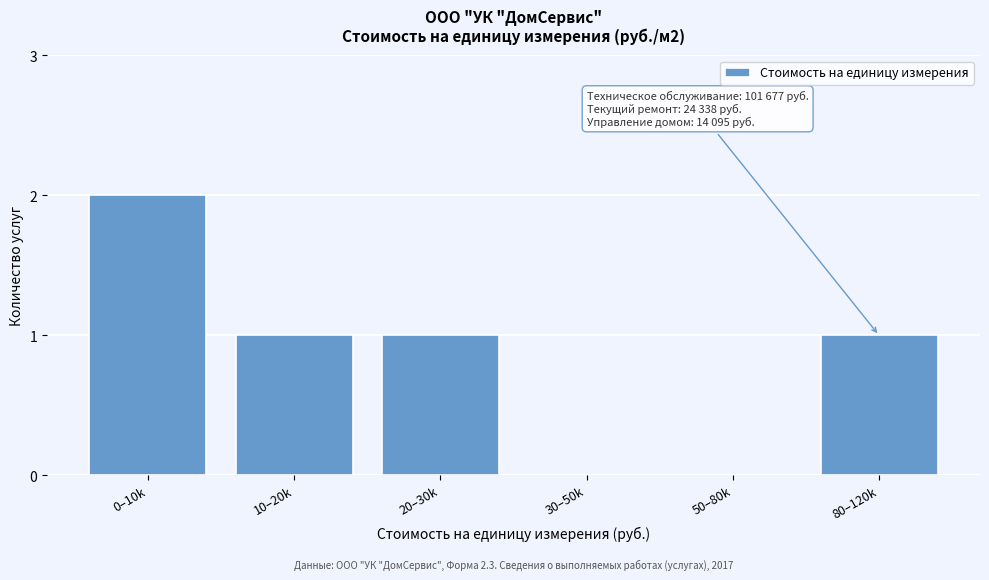

Reading left to right, extract all data points from this chart.

0–10k=2	10–20k=1	20–30k=1	30–50k=0	50–80k=0	80–120k=1